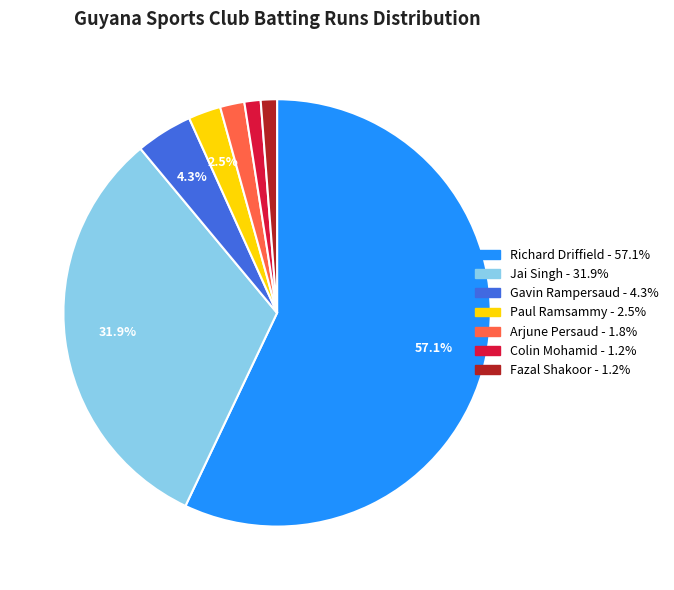

Is there a majority slice in this chart?

Yes